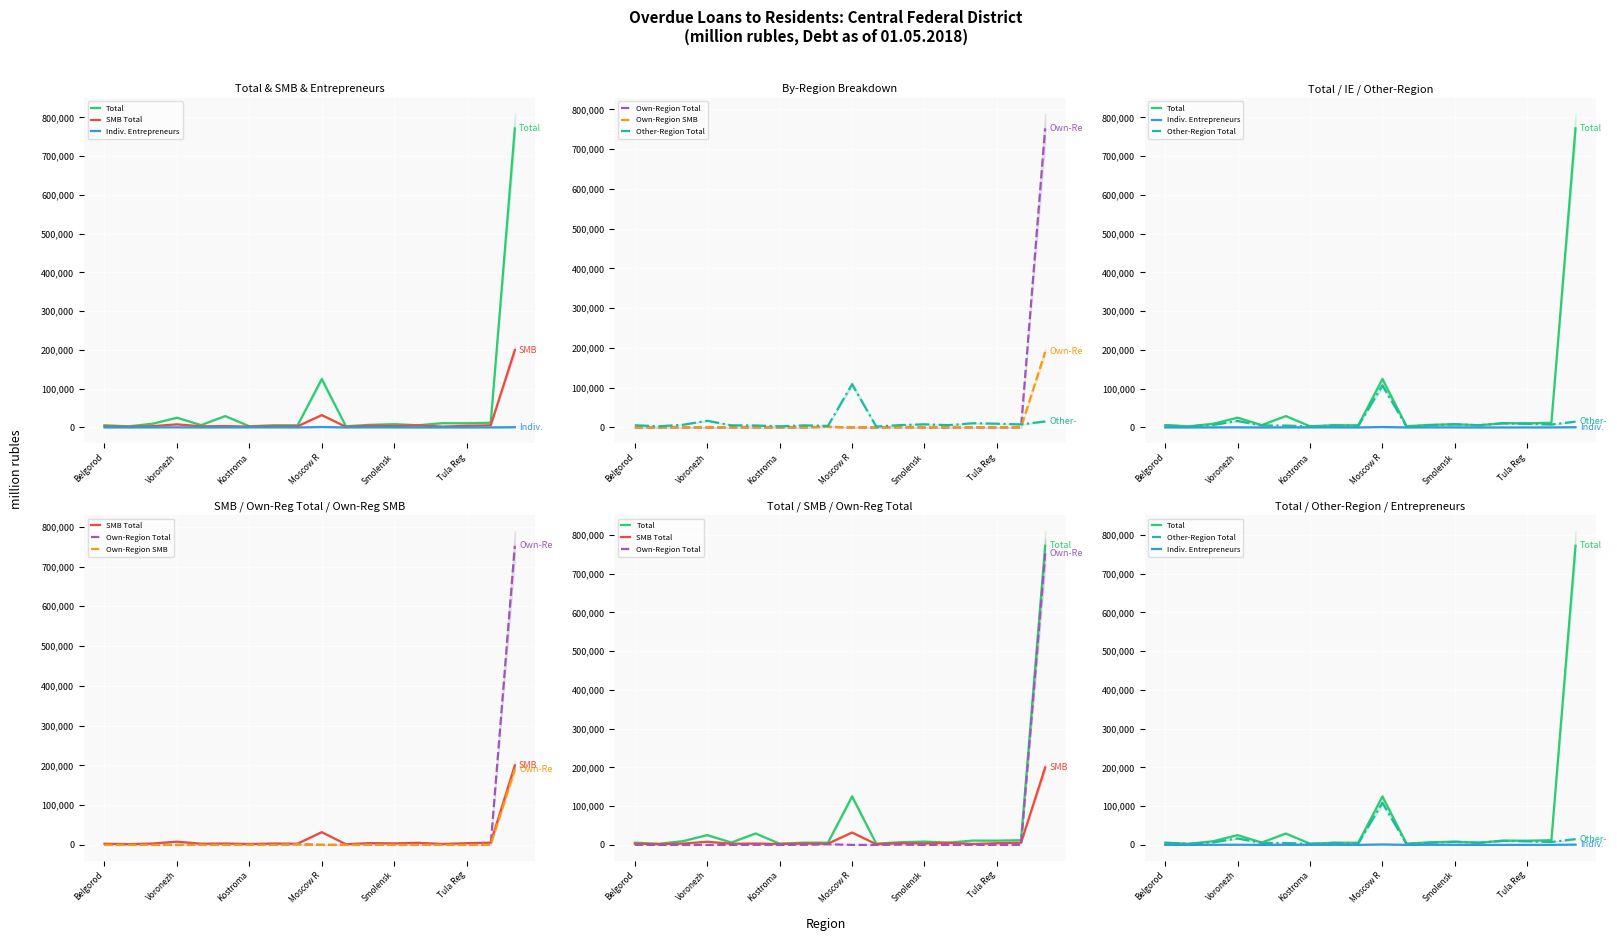

The Total series shows 12230 at 16. True or false?

True